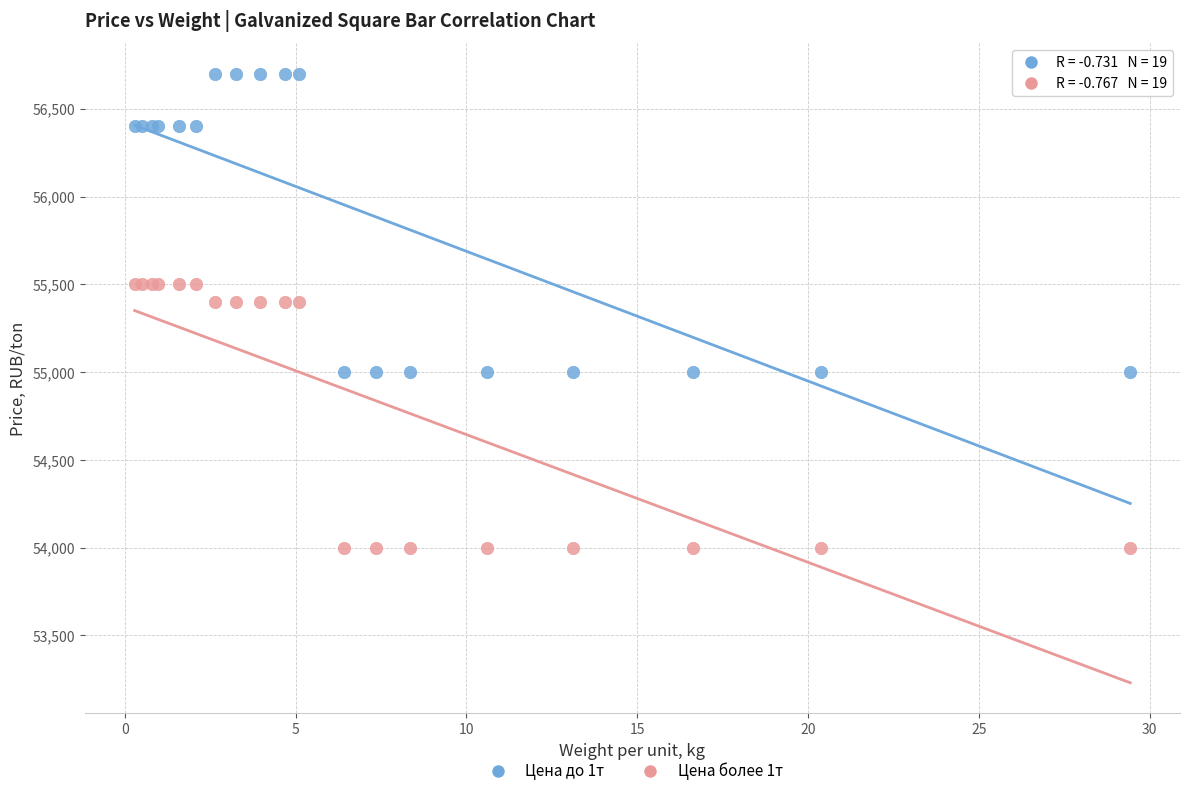

Which series contains the lowest Y value?

Цена более 1т